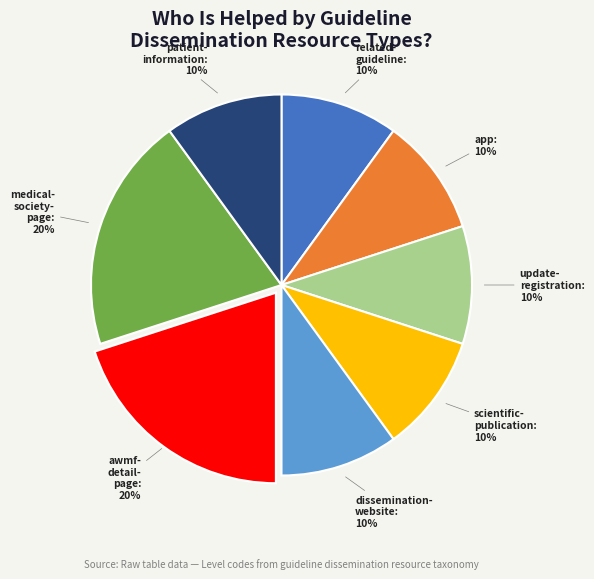

Is there any slice that represents more than half of the pie?

No